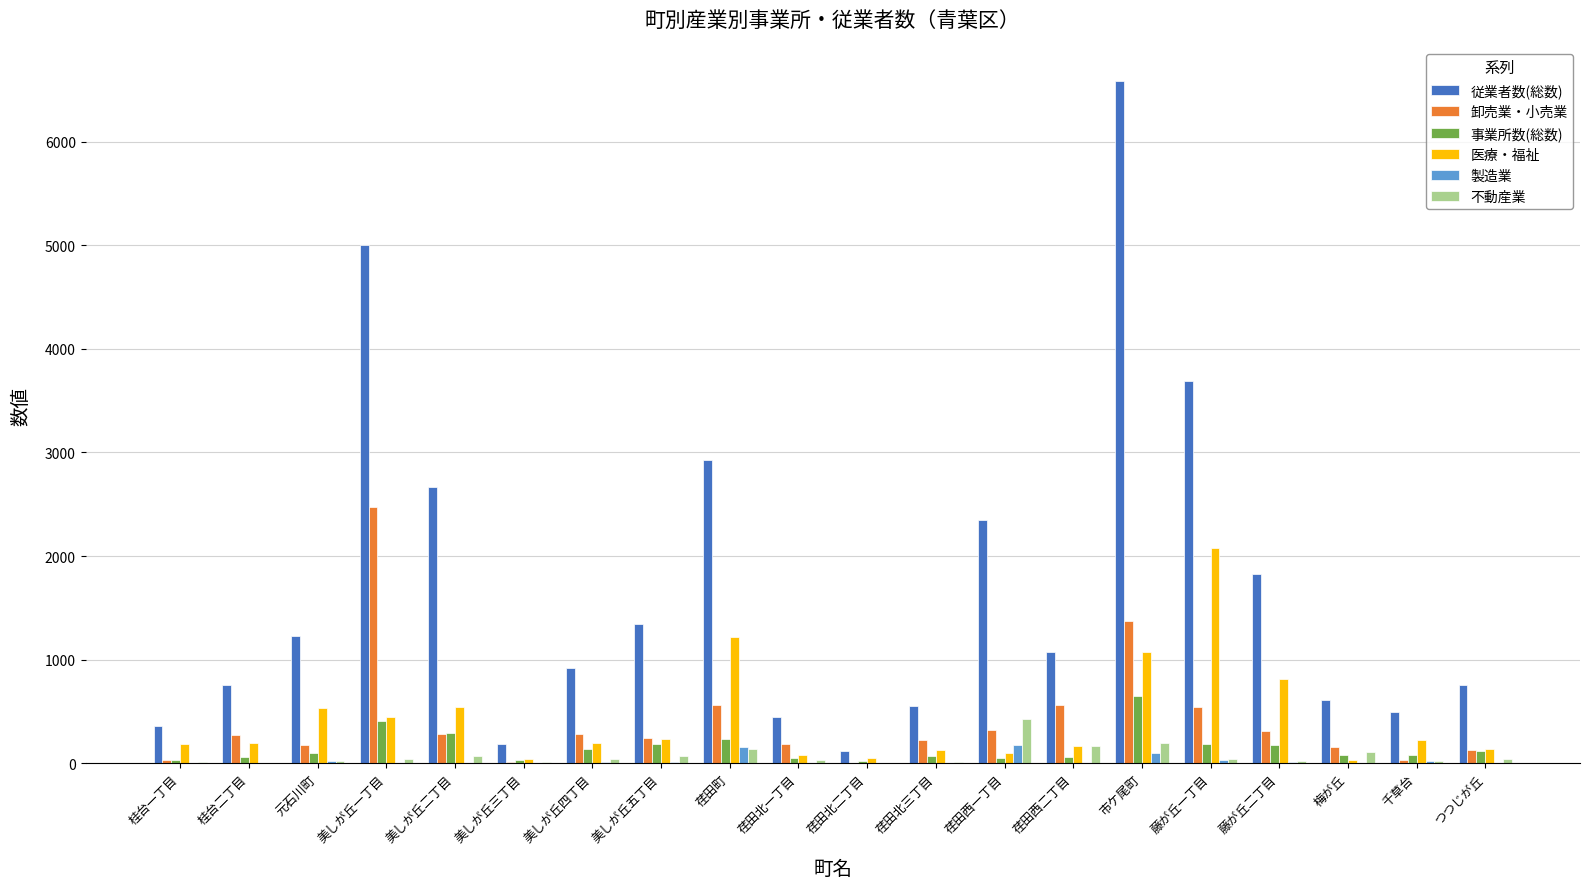

Which category has the highest value across all series?

市ケ尾町